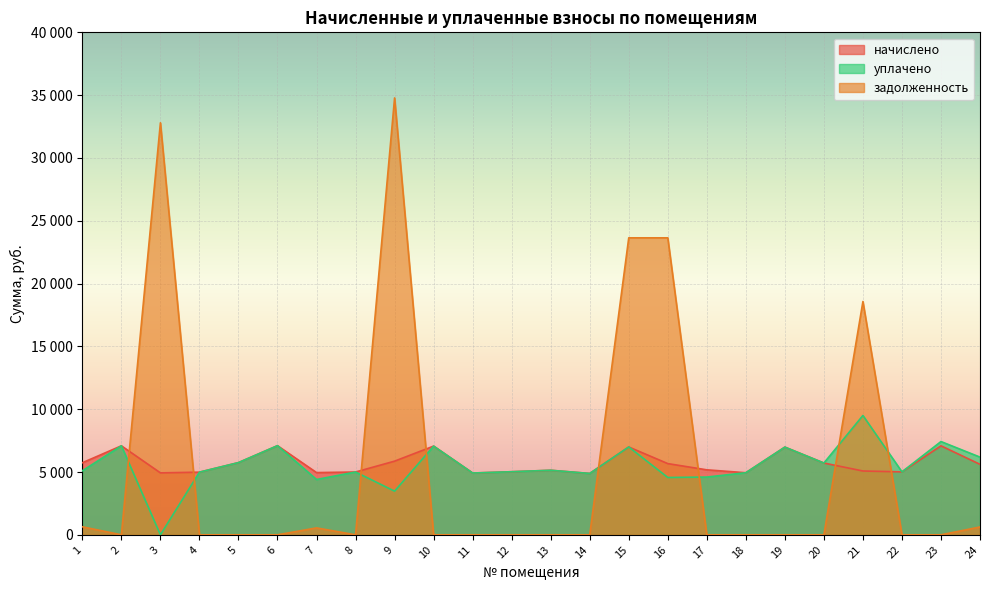

List the labels in order of уплачено value, largest first.

21, 23, 6, 2, 10, 15, 19, 24, 5, 20, 13, 1, 12, 22, 8, 4, 18, 11, 14, 17, 16, 7, 9, 3